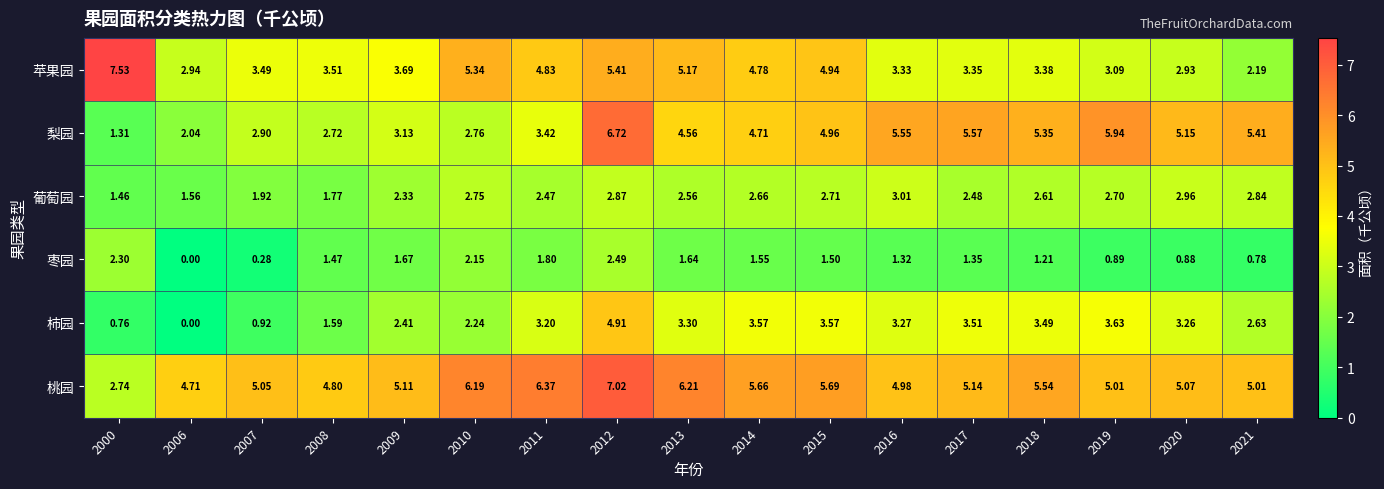

Rank the series at 2019 from highest to lowest value.

梨园, 桃园, 柿园, 苹果园, 葡萄园, 枣园